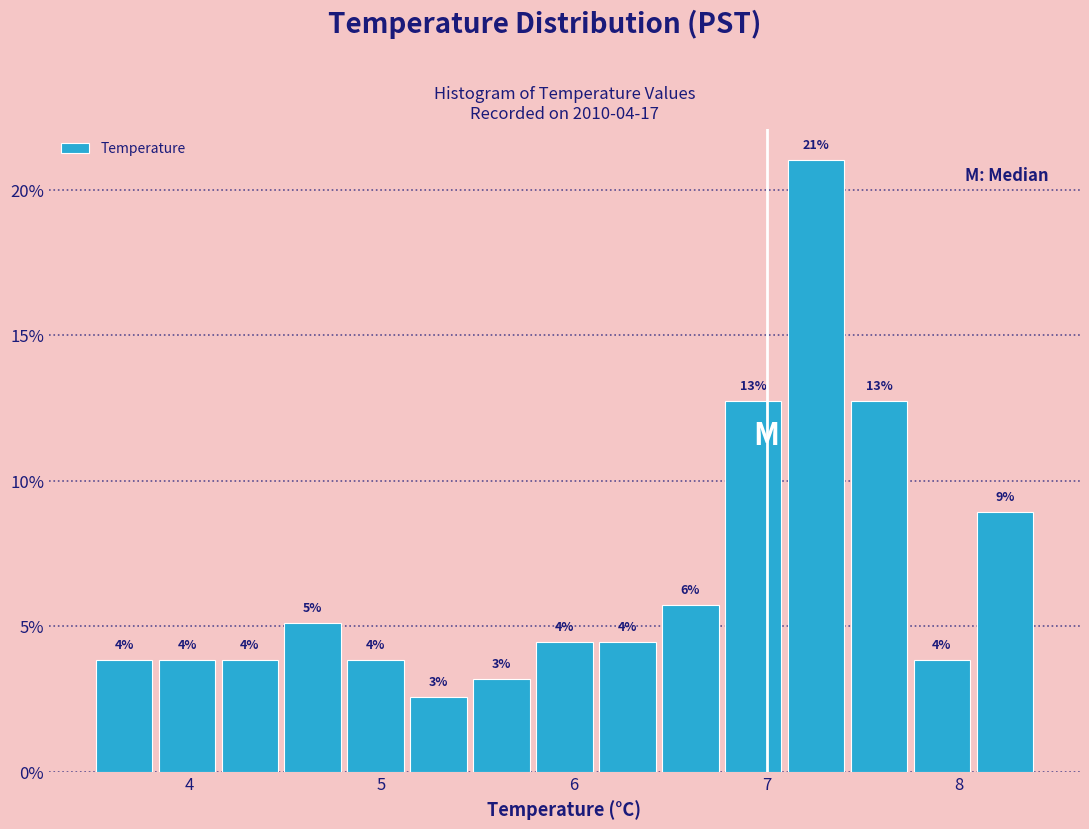

Around what value on the x-axis is the tallest bar? Give the approximate position of its centre, as read against the axis.

7.3